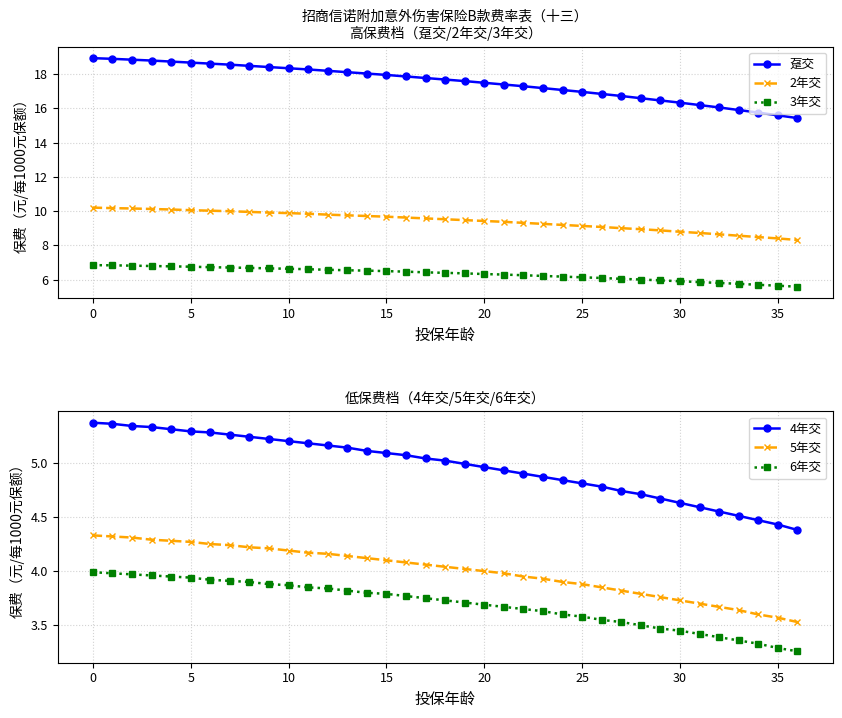

What is the lowest value of the 2年交 series?

8.3